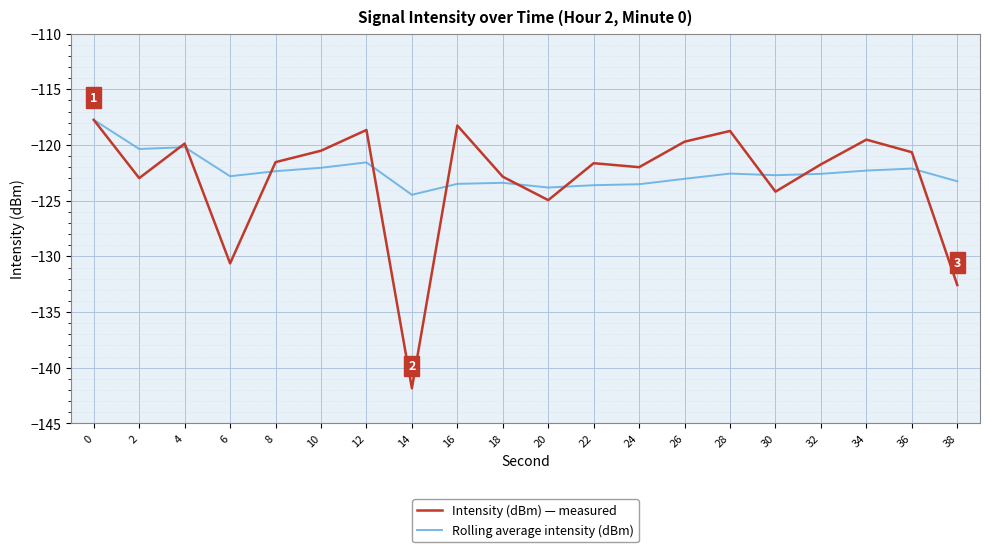

At 22, list the series in order from smallest to largest.

Rolling average intensity (dBm), Intensity (dBm) — measured